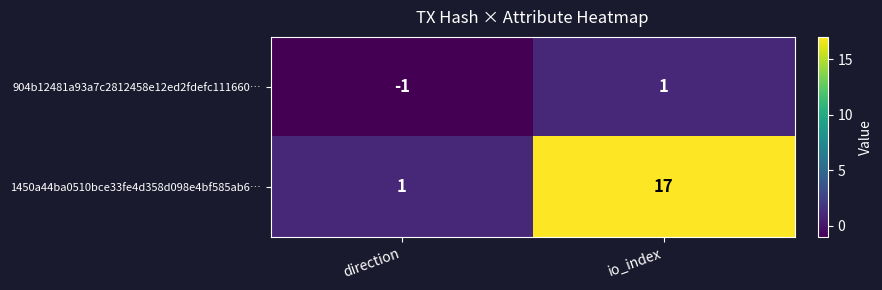

How many distinct data groups are displayed?

2